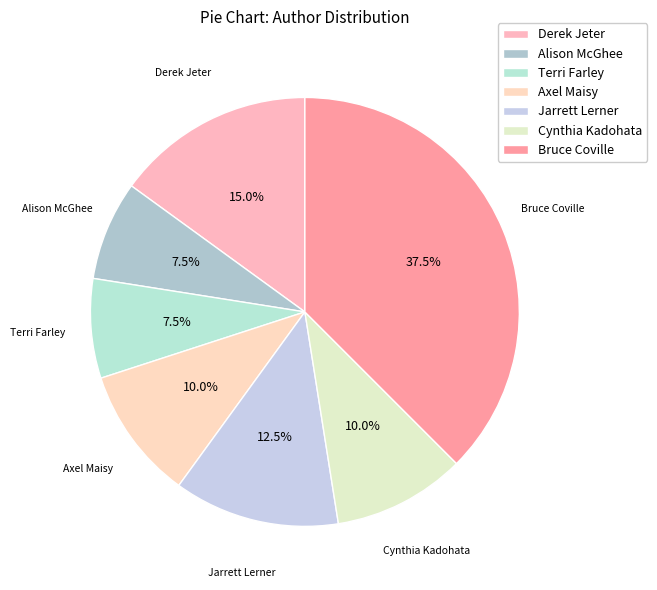

What is the largest slice in the pie chart?

Bruce Coville